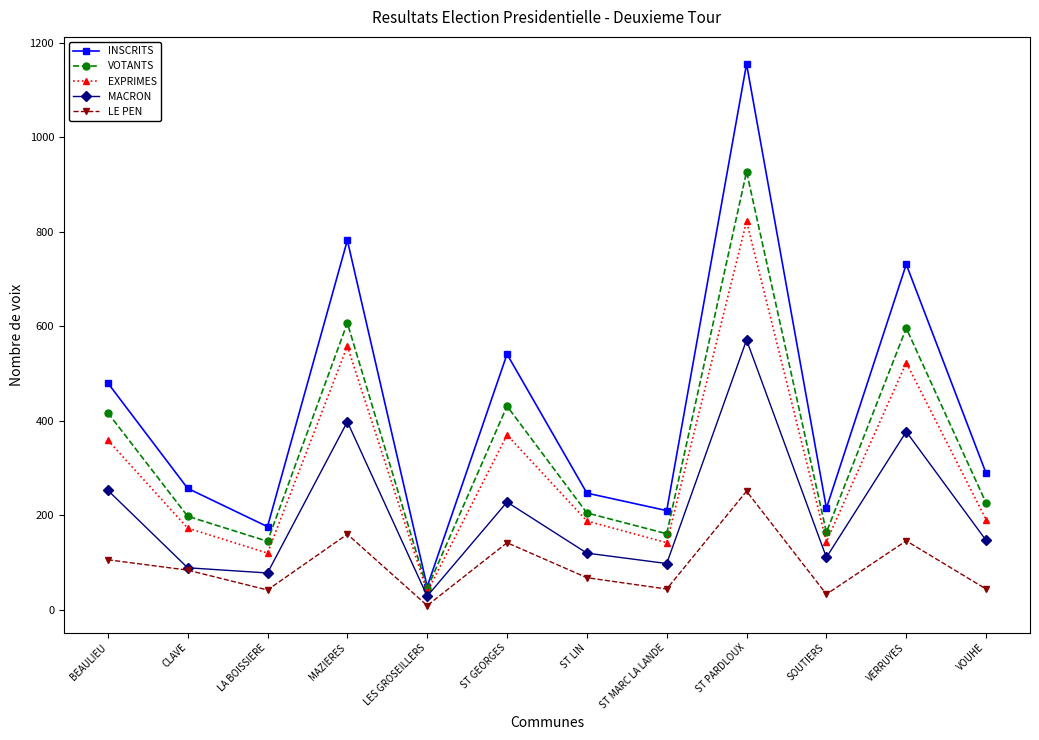

How many values in the VOTANTS series are below 226?

6